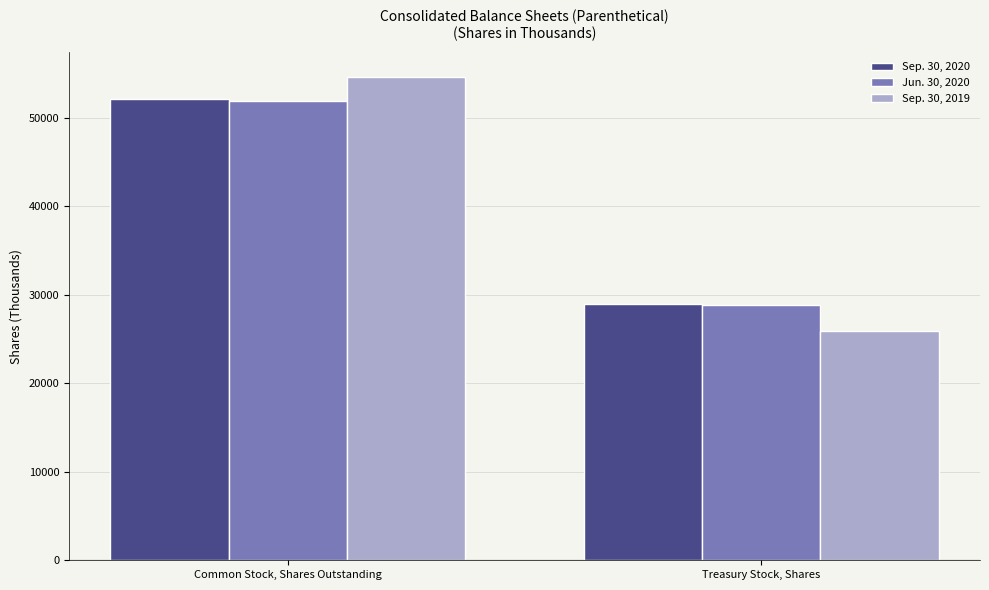

Reading left to right, transcribe all the data shown in this chart.

Sep. 30, 2020: Common Stock, Shares Outstanding=52089	Treasury Stock, Shares=28912
Jun. 30, 2020: Common Stock, Shares Outstanding=51871	Treasury Stock, Shares=28794
Sep. 30, 2019: Common Stock, Shares Outstanding=54649	Treasury Stock, Shares=25862